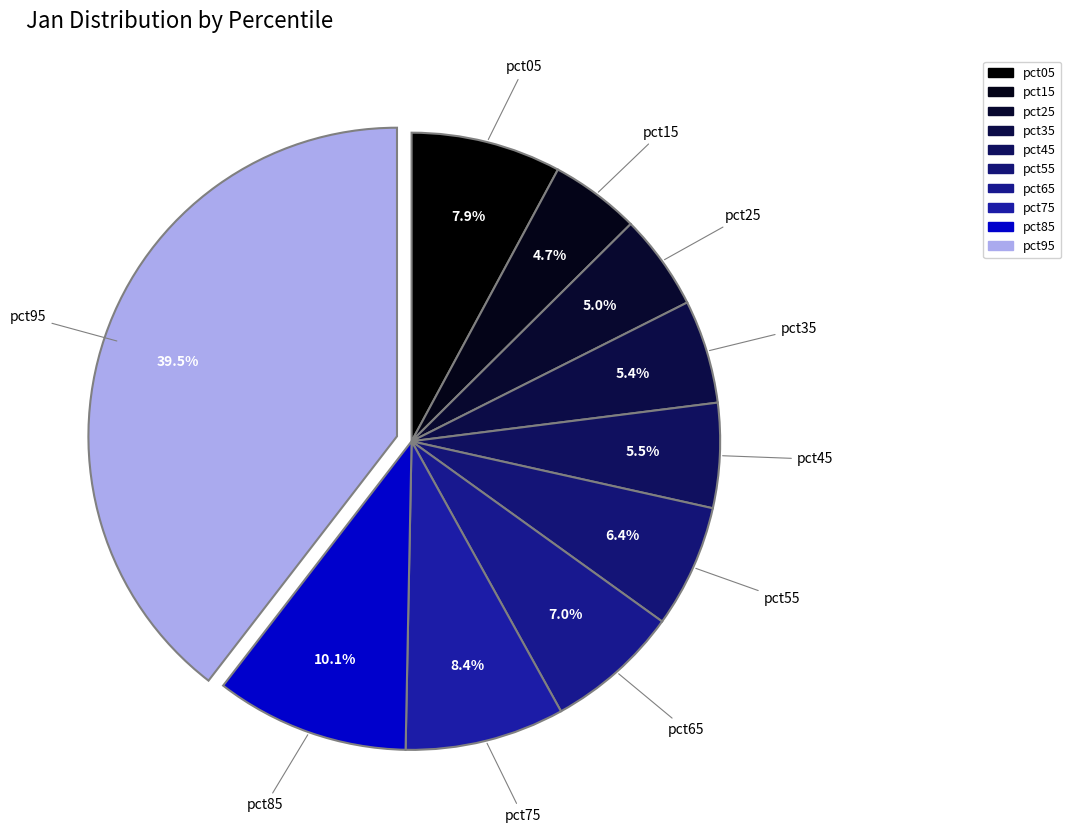

What is the largest slice in the pie chart?

pct95